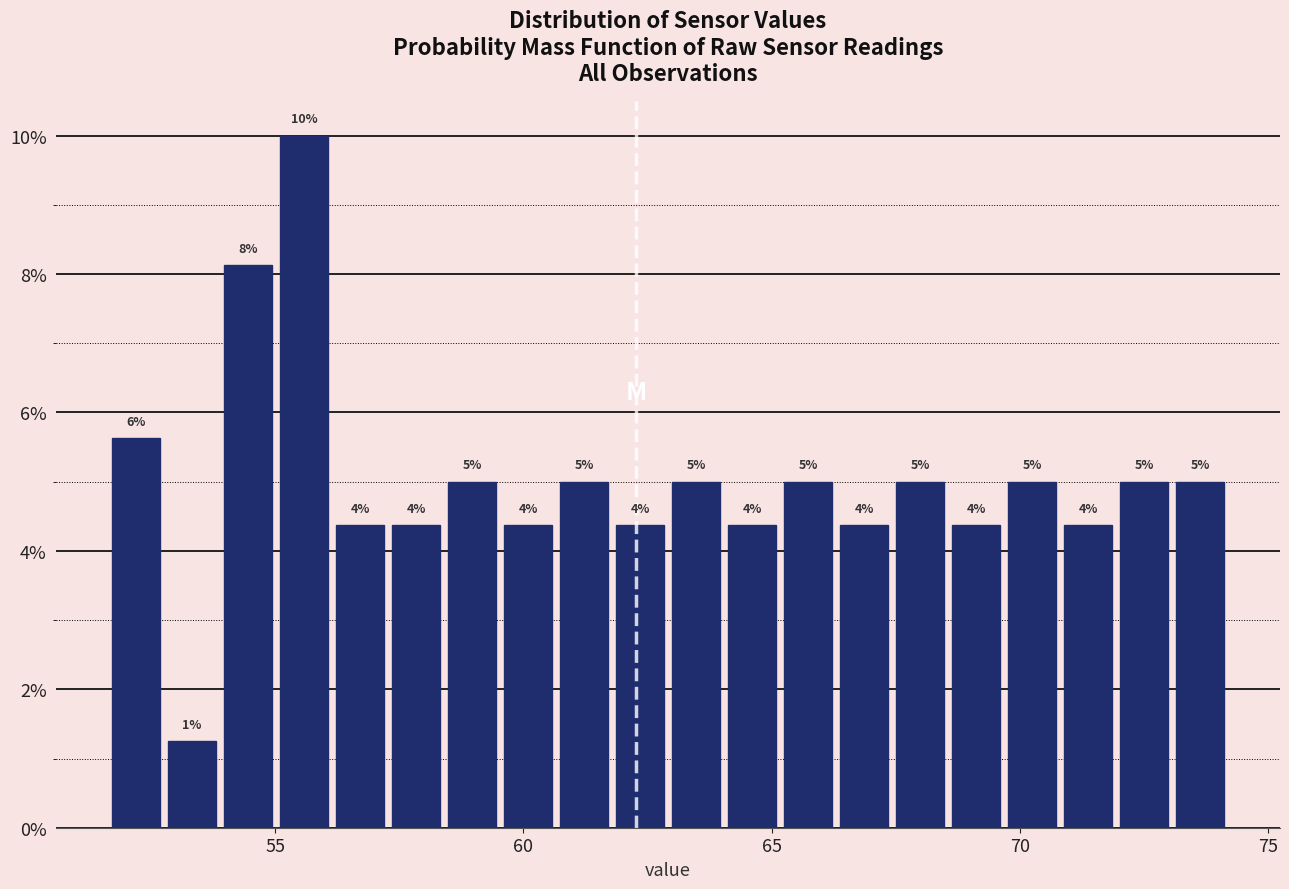

Around what value on the x-axis is the tallest bar? Give the approximate position of its centre, as read against the axis.

55.5